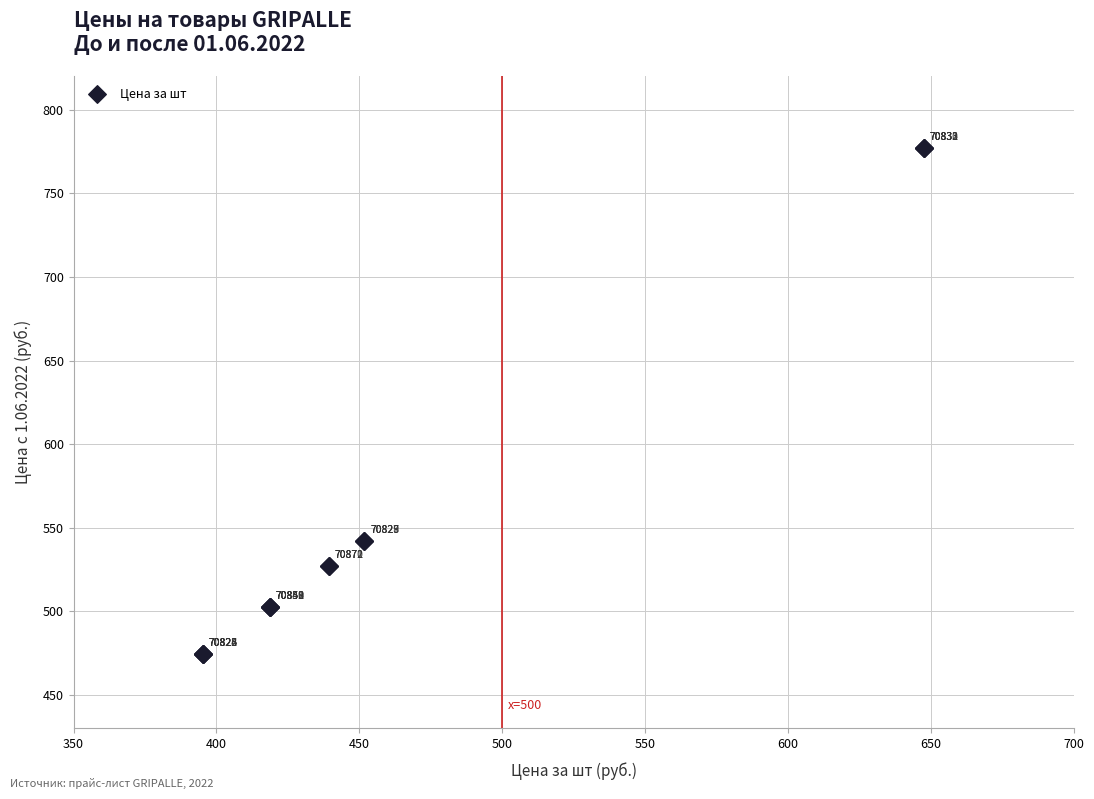

What Y value in the scatter plot is closest to 625?

542.2